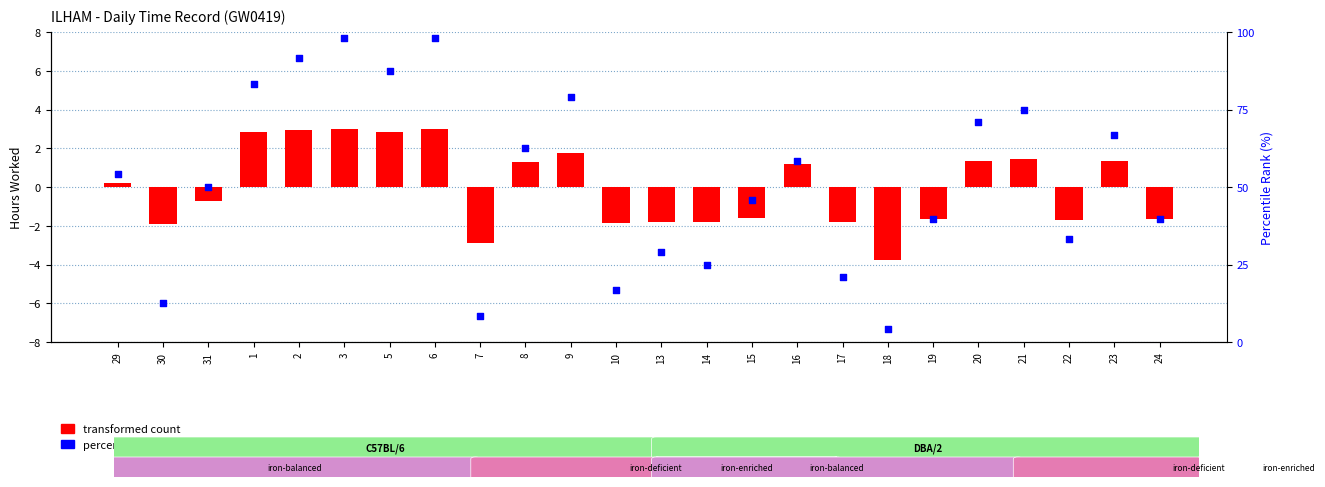

Which series has the largest Y range (max minus min)?

percentile rank within the sample